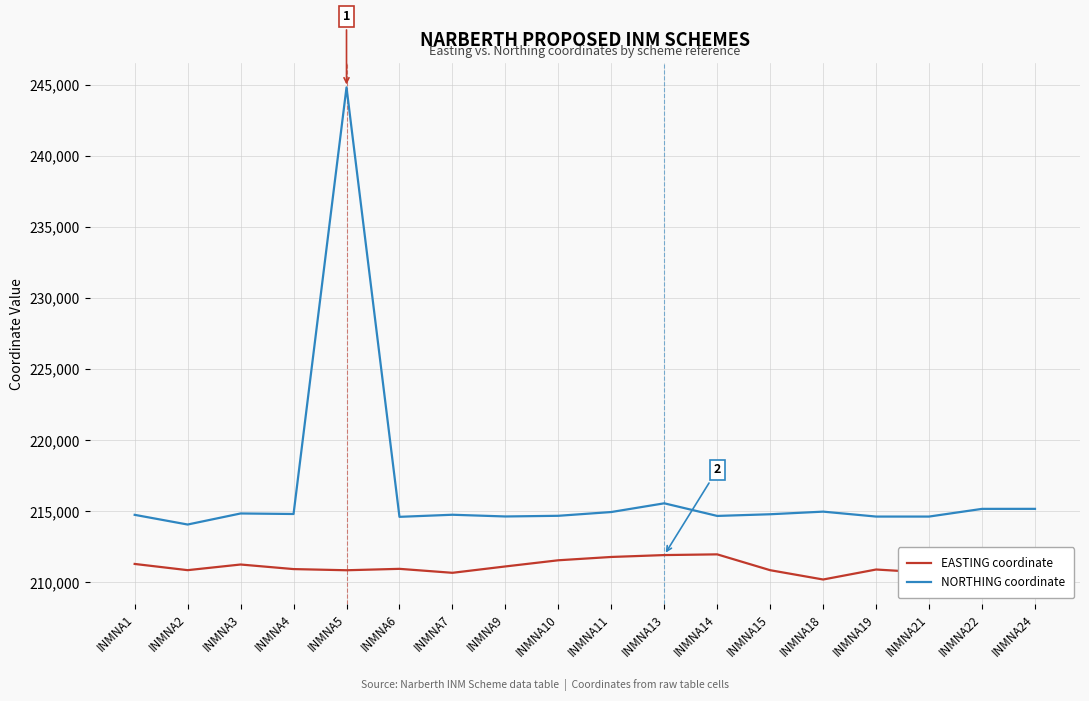

True or false: NORTHING coordinate and EASTING coordinate cross at least once.

False